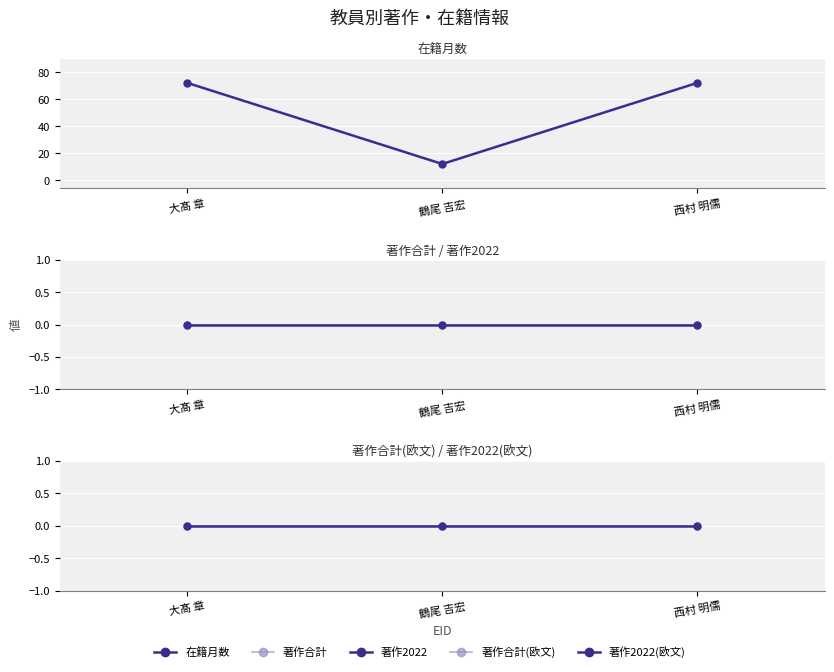

Between 鶴尾 吉宏 and 大髙 章, which is larger?

大髙 章